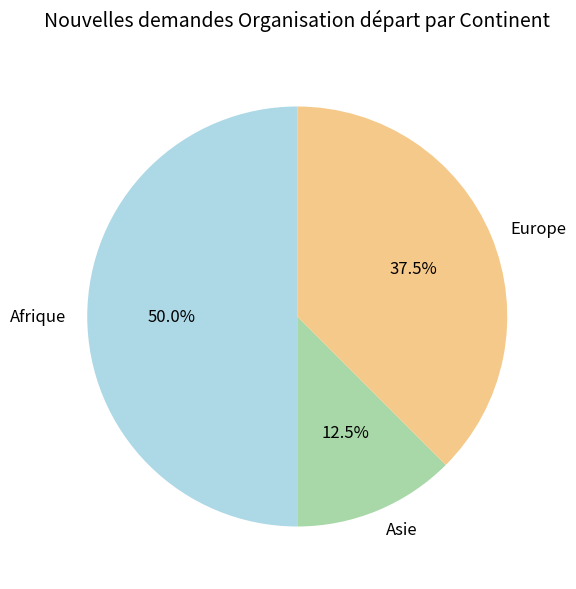

What percentage do Afrique and Asie together represent?

62.5%